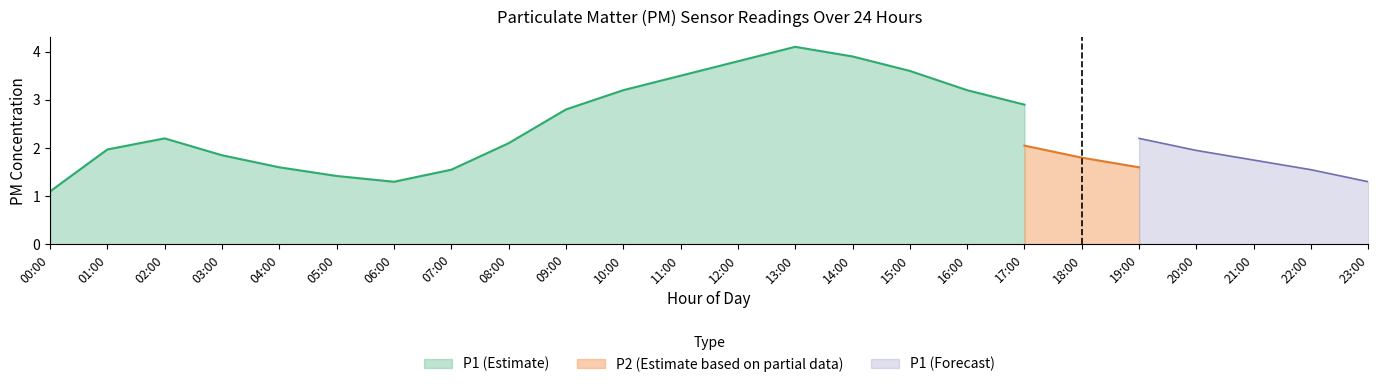

Is it true that P1 (Estimate) equals 3.8 at 12:00?

True